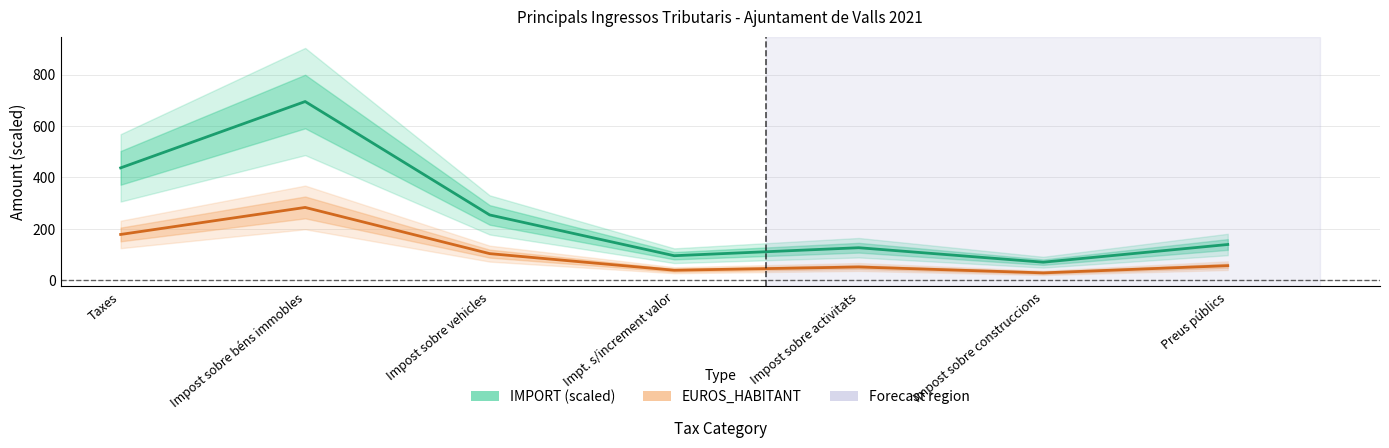

Between Impost sobre vehicles and Impost sobre activitats, which series saw the biggest shift?

IMPORT (scaled ×10⁻⁴)